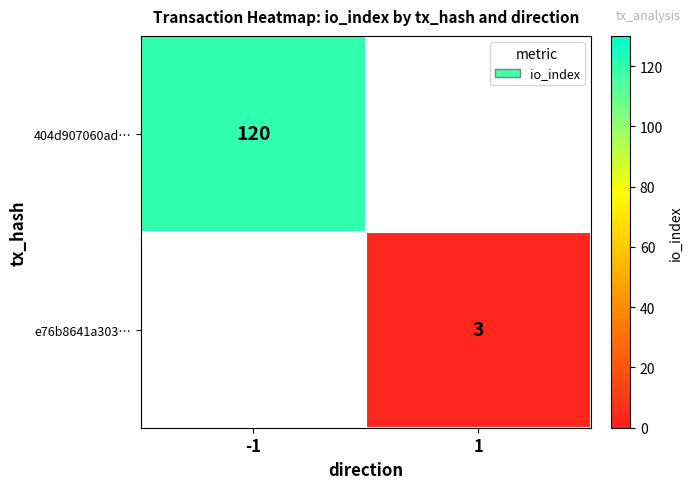

The value of e76b8641a303… at 1 is 4. True or false?

False